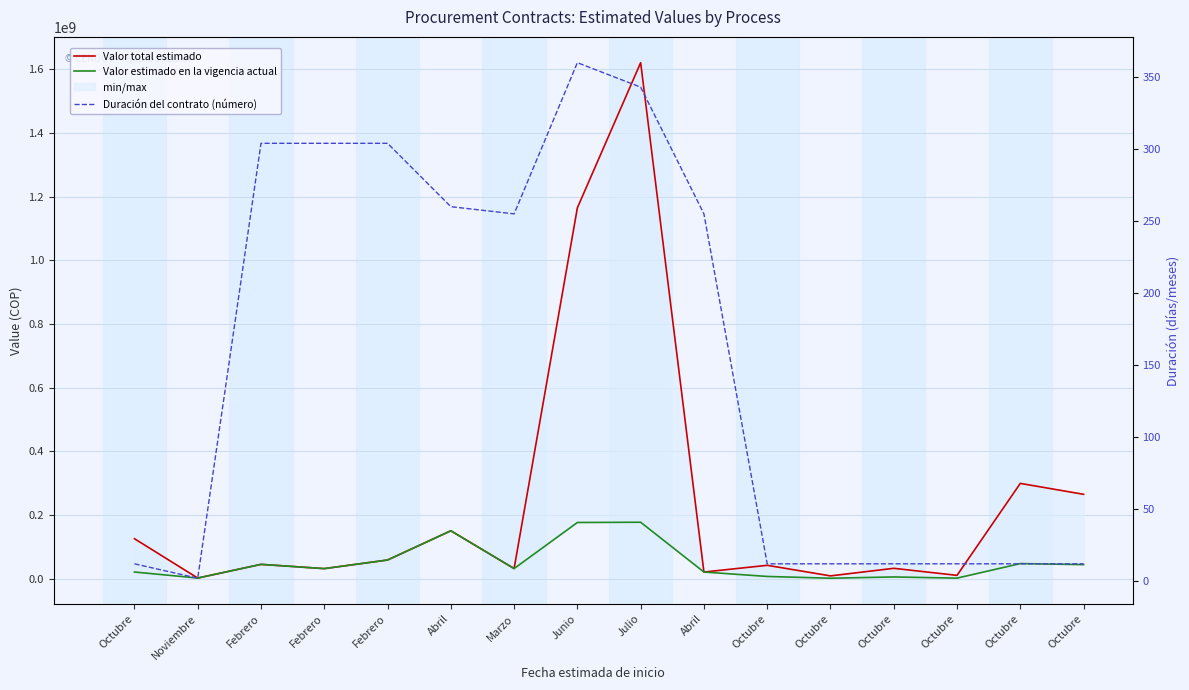

How many interior local peaks does the Duración del contrato (número) series have?

1